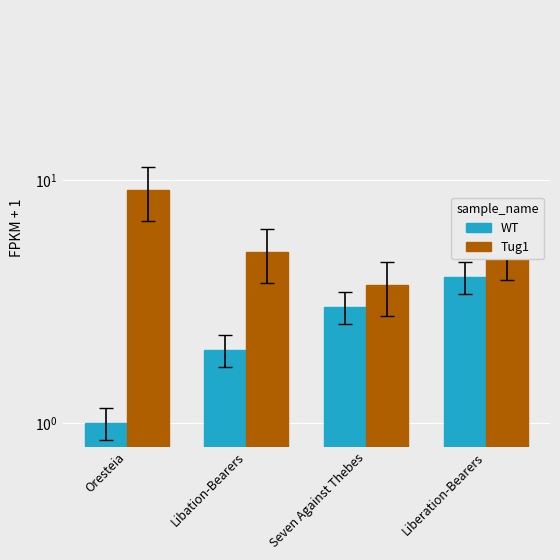

How many bars are there in total?

8